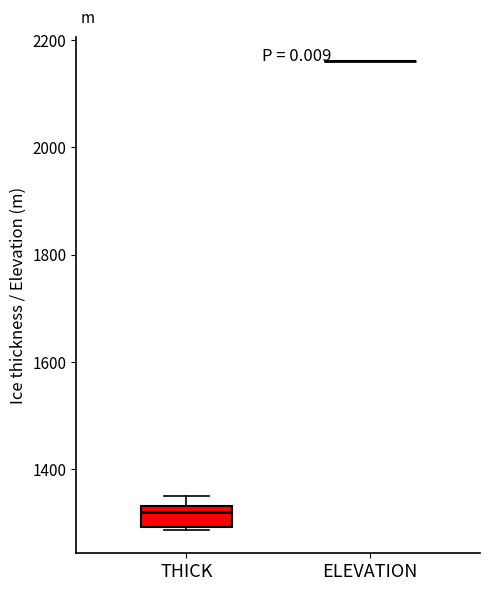

Where is the lower edge of the box for THICK on the y-axis? The values are not printed on the chart, so give them approximately, as read against the axis.

1300